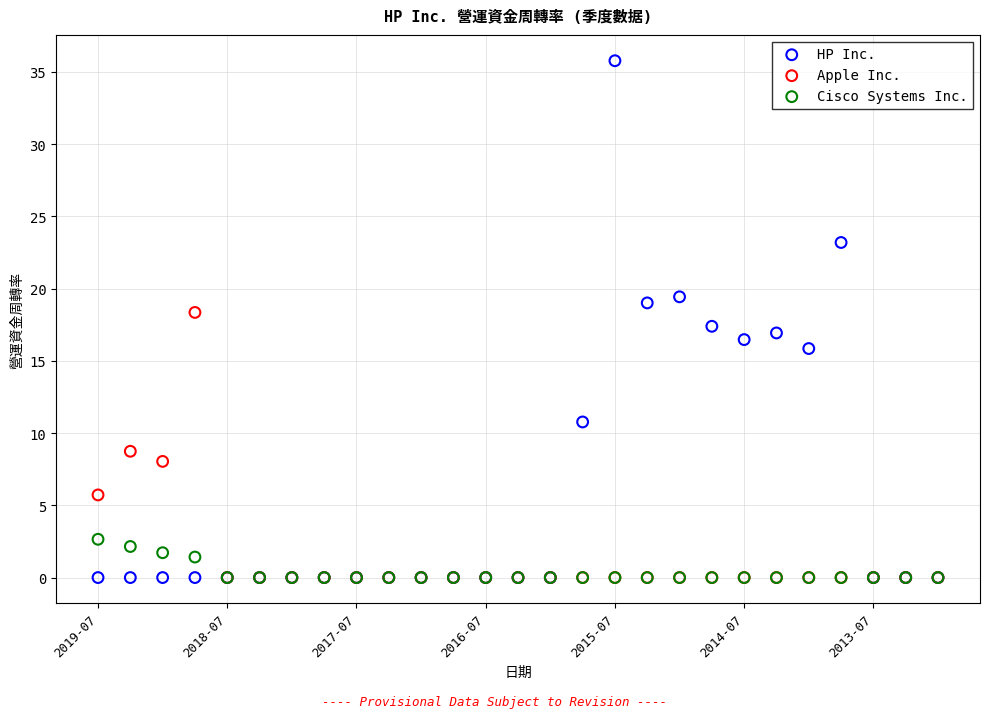

Which series contains the highest Y value?

HP Inc.